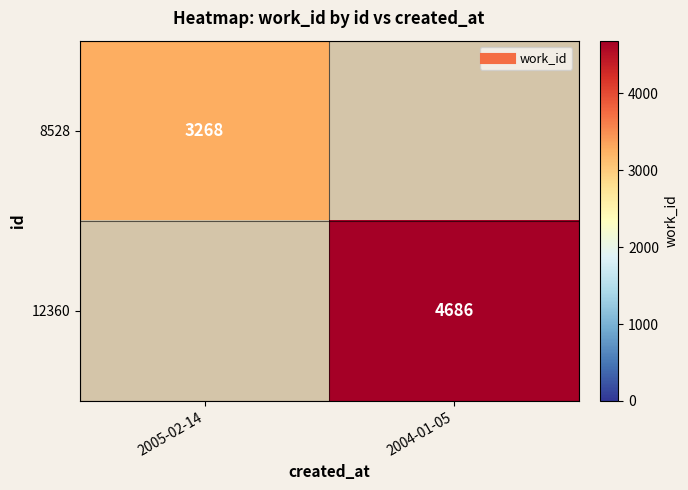

Which category has the lowest value in the 8528 series?

2005-02-14